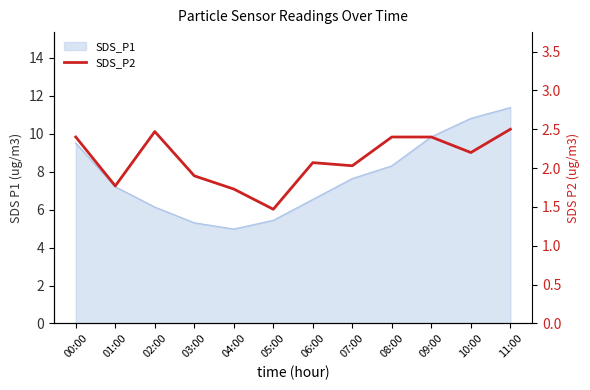

How many interior local peaks (higher than both neighbors) does the data have?

2